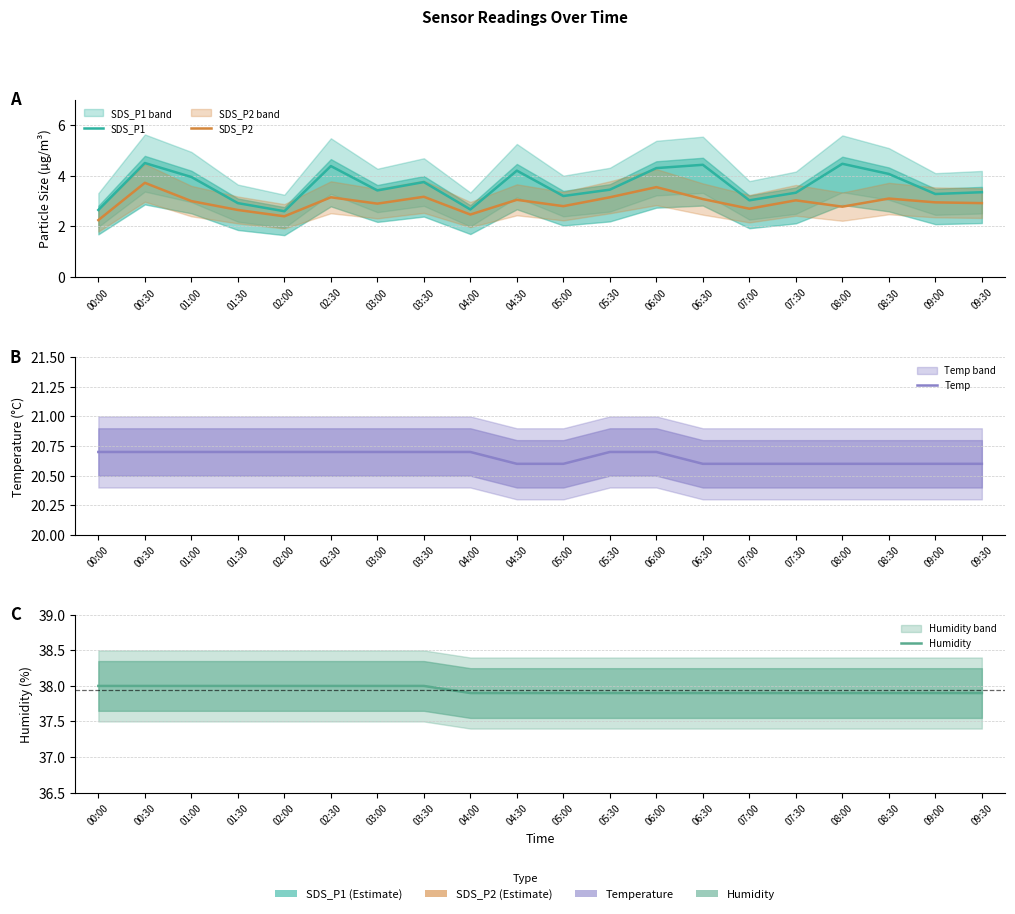

Reading left to right, what are all the values shown in this chart?

SDS_P1: 2.6	4.5	4.0	2.9	2.6	4.4	3.4	3.8	2.7	4.2	3.2	3.5	4.3	4.4	3.0	3.3	4.5	4.1	3.3	3.4
SDS_P2: 2.2	3.7	3.0	2.6	2.4	3.1	2.9	3.2	2.5	3.0	2.8	3.1	3.5	3.1	2.7	3.0	2.8	3.1	3.0	2.9
Temp: 20.7	20.7	20.7	20.7	20.7	20.7	20.7	20.7	20.7	20.6	20.6	20.7	20.7	20.6	20.6	20.6	20.6	20.6	20.6	20.6
Humidity: 38.0	38.0	38.0	38.0	38.0	38.0	38.0	38.0	37.9	37.9	37.9	37.9	37.9	37.9	37.9	37.9	37.9	37.9	37.9	37.9